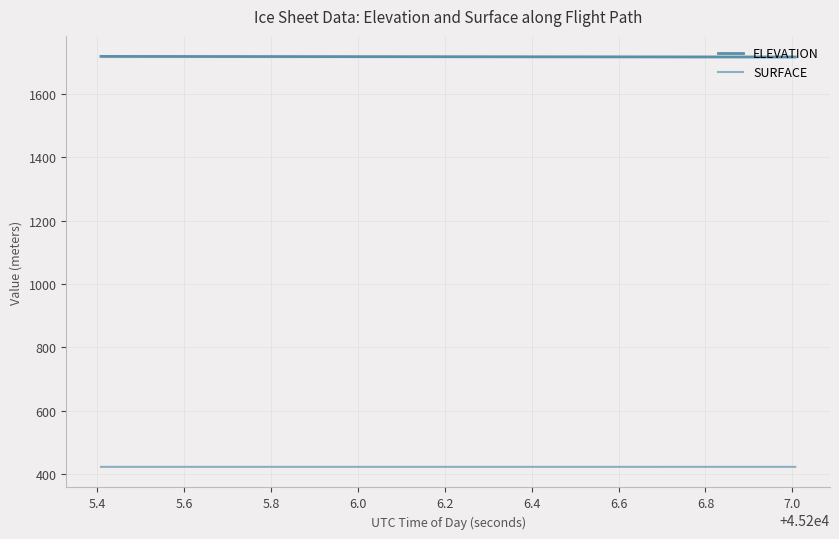

Which series has the largest total across all categories?

ELEVATION